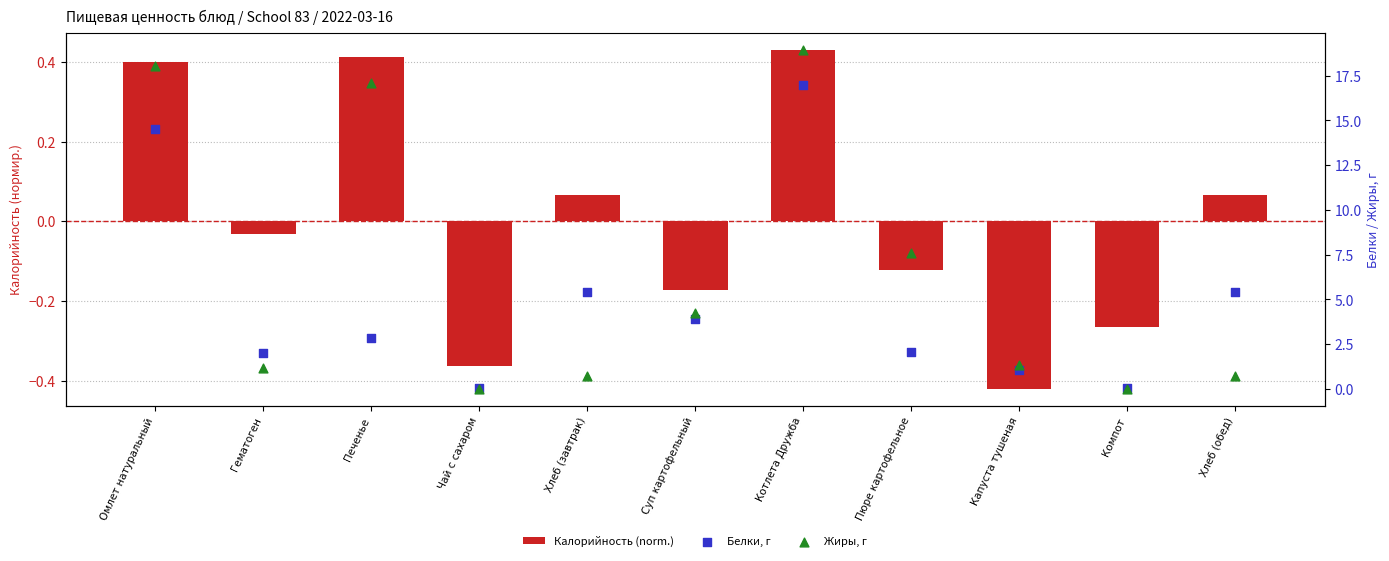

Which series has the largest total across all categories?

Жиры, г